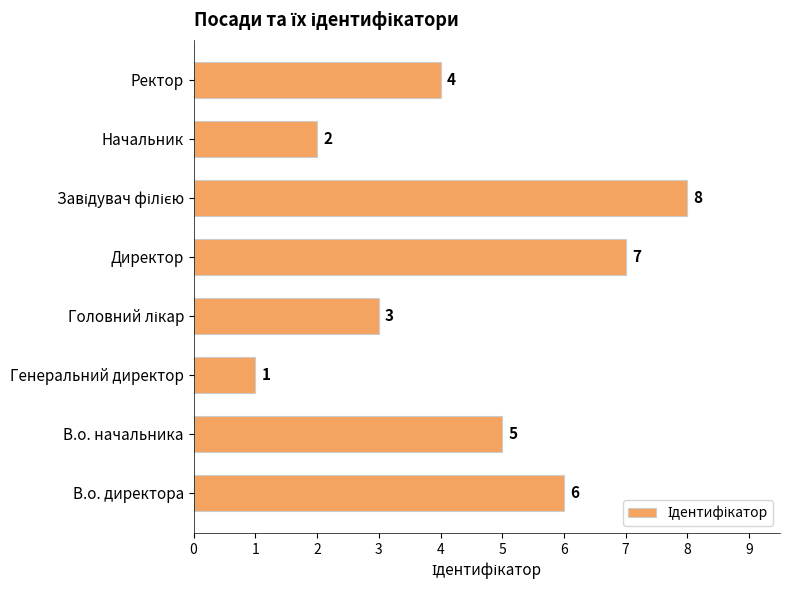

Does the chart contain stacked bars?

No